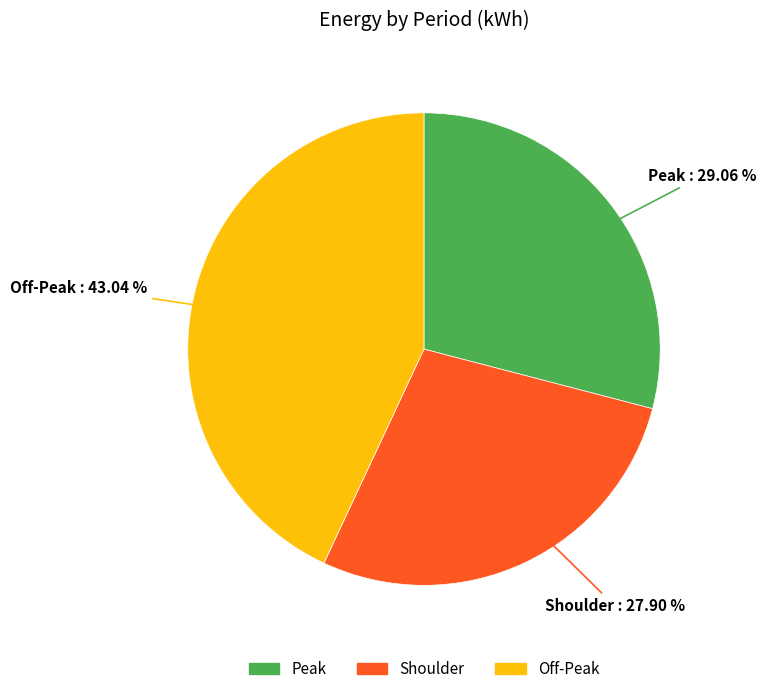

True or false: Peak accounts for 18% of the total.

False